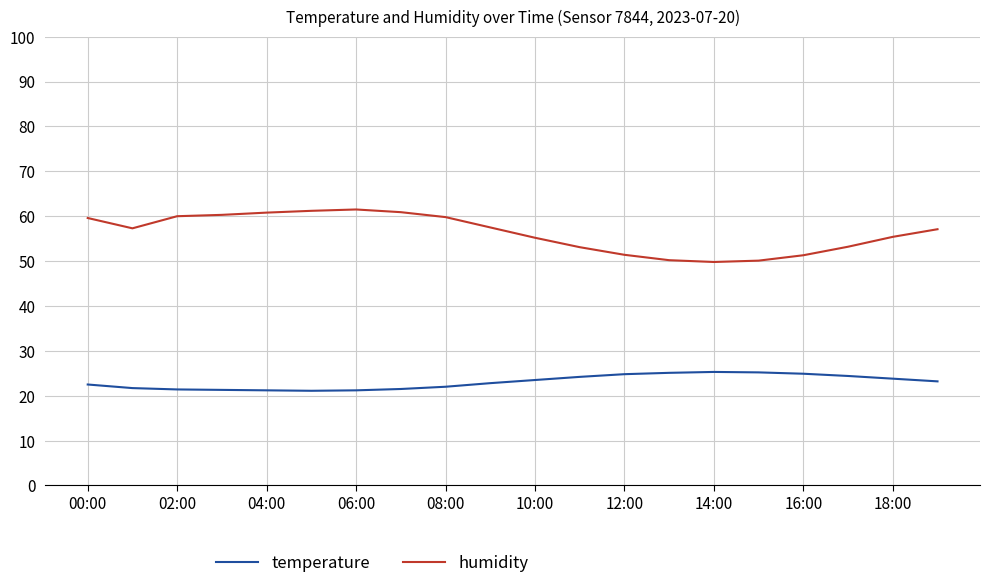

True or false: humidity and temperature cross at least once.

False